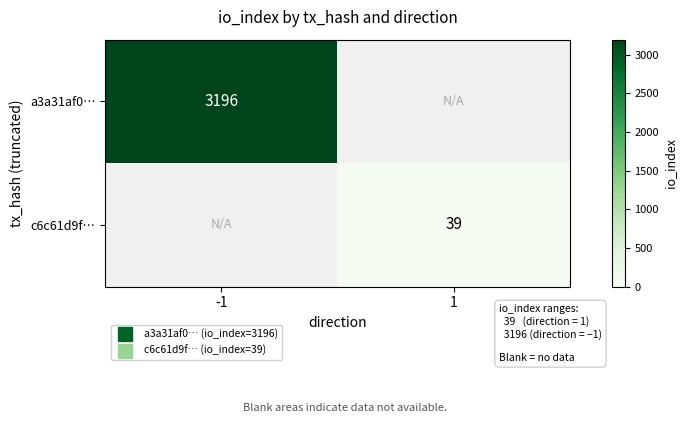

The a3a31af0… series shows 3196.0 at -1. True or false?

True